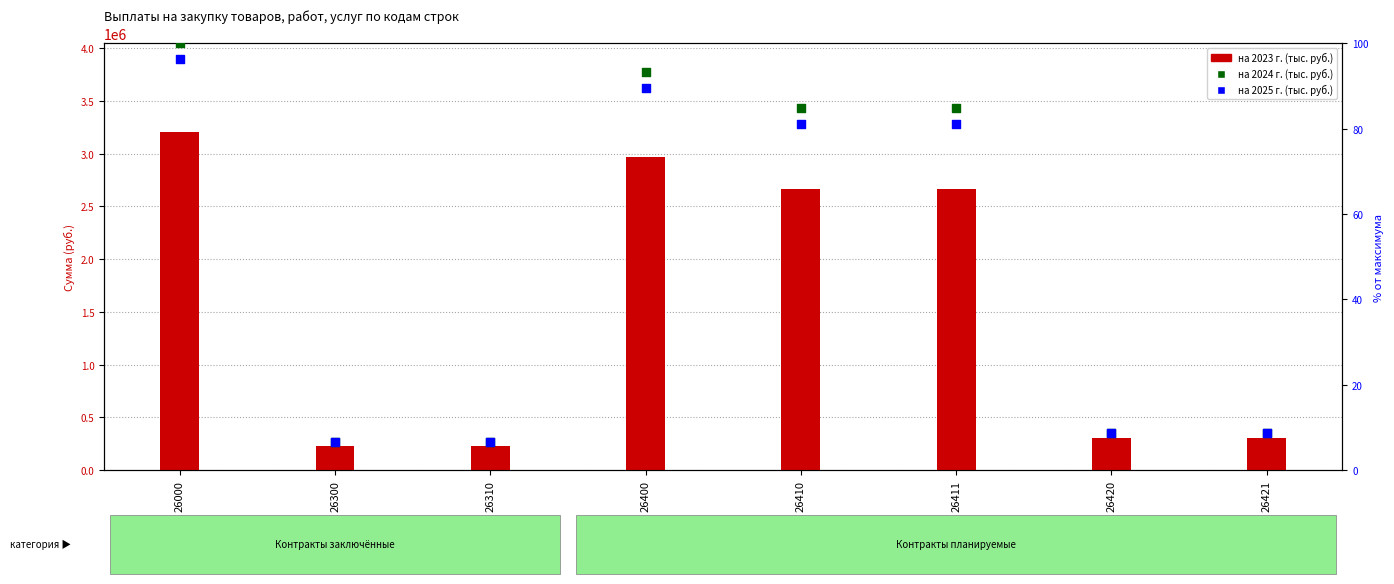

What are all the series names shown in the legend?

на 2023 г. (тыс. руб.), на 2024 г. (тыс. руб.), на 2025 г. (тыс. руб.)